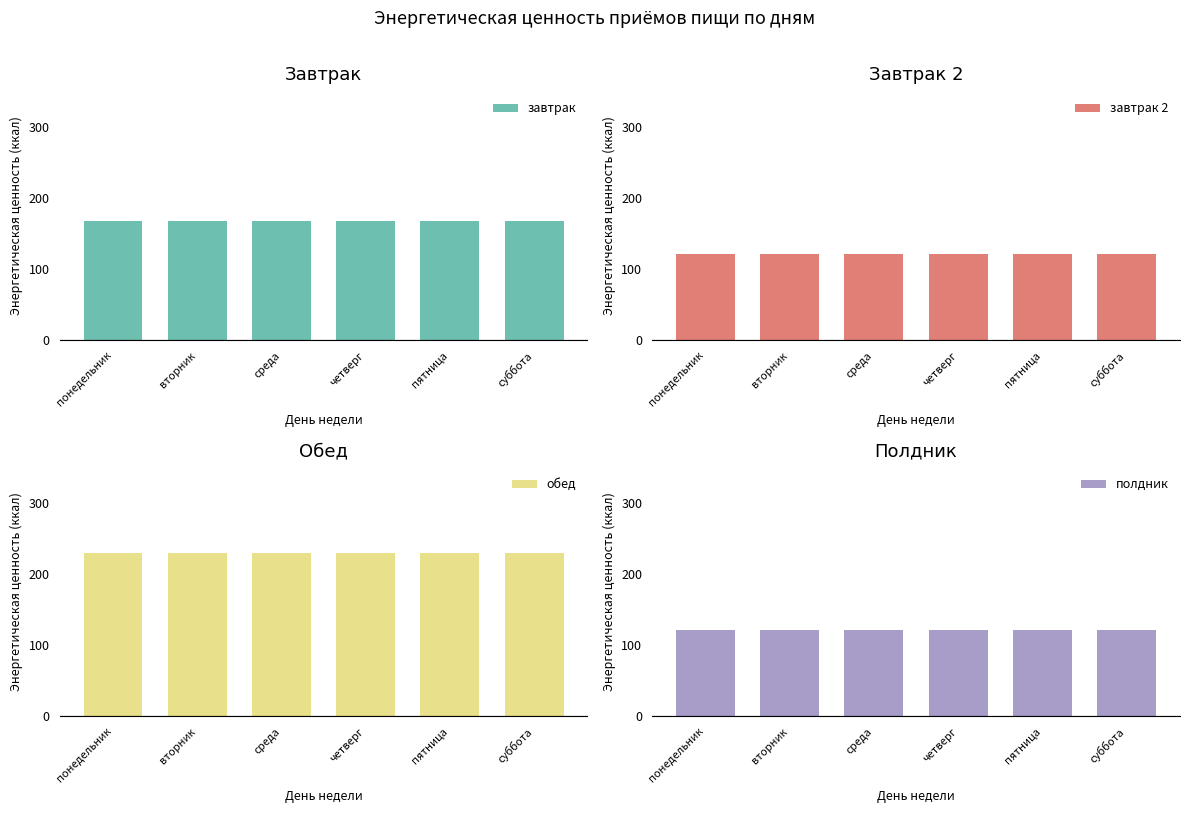

Count the number of categories in the chart.

6